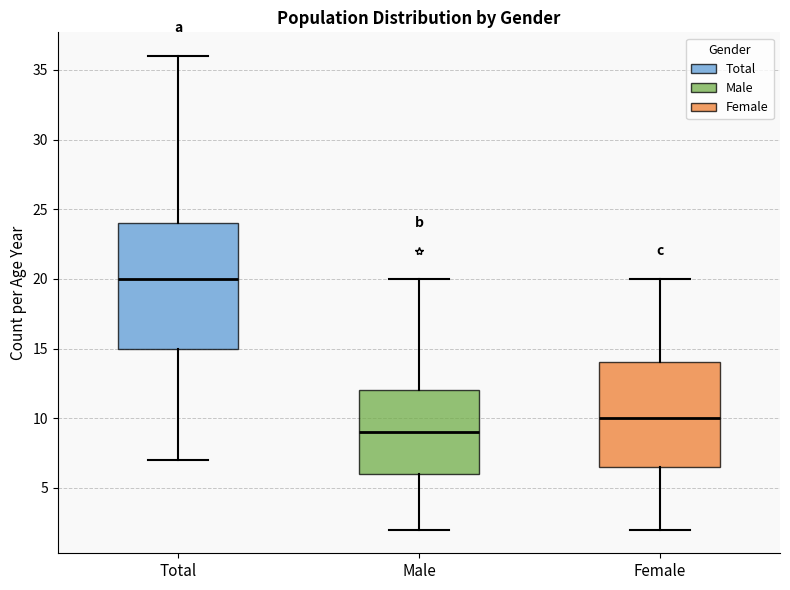

Which box has the lowest median line?

Male